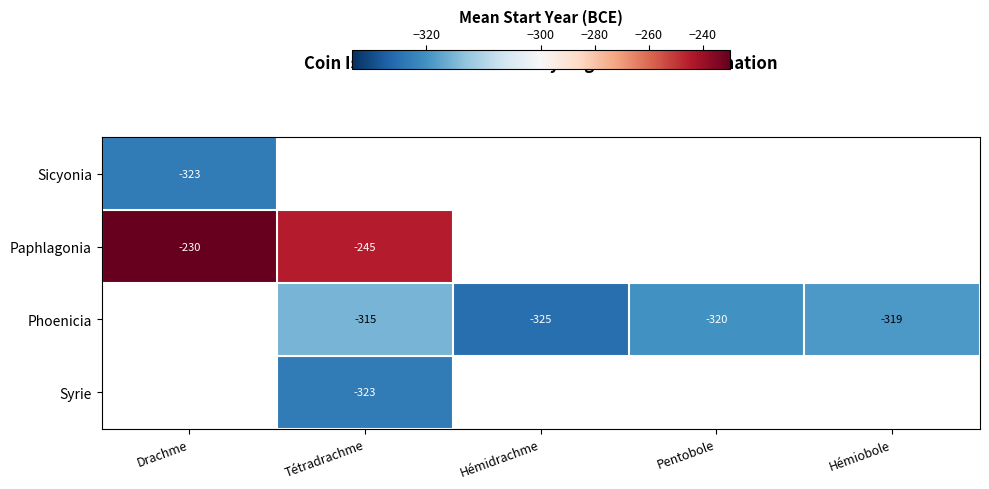

What is the sum of the Phoenicia values at Hémiobole and Hémidrachme?

-644